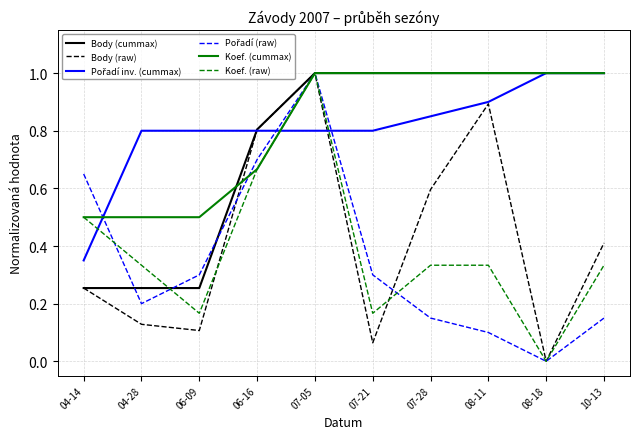

True or false: Koef. (cummax) has a value of 0.2 at 04-28.

False